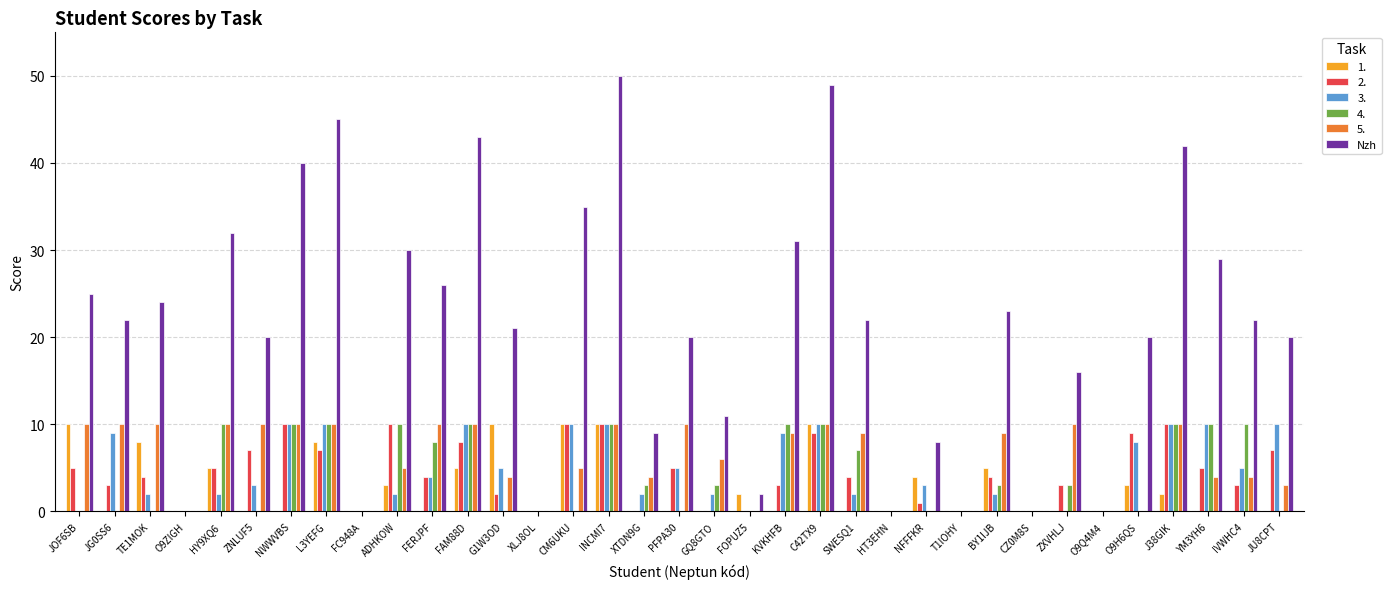

The Nzh series shows 0 at CZ0M8S. True or false?

True